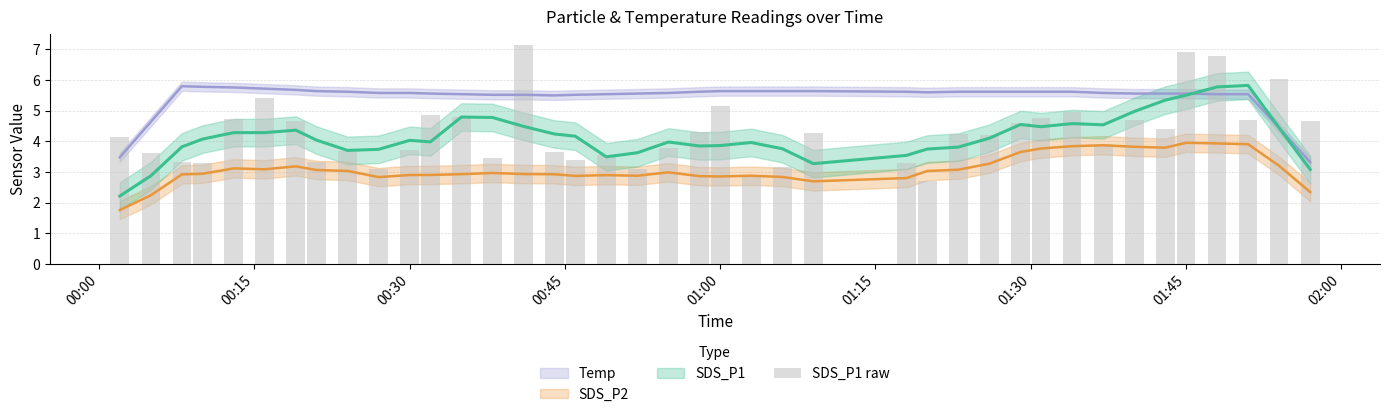

The chart shows a value of 5.3 at 15. True or false?

False